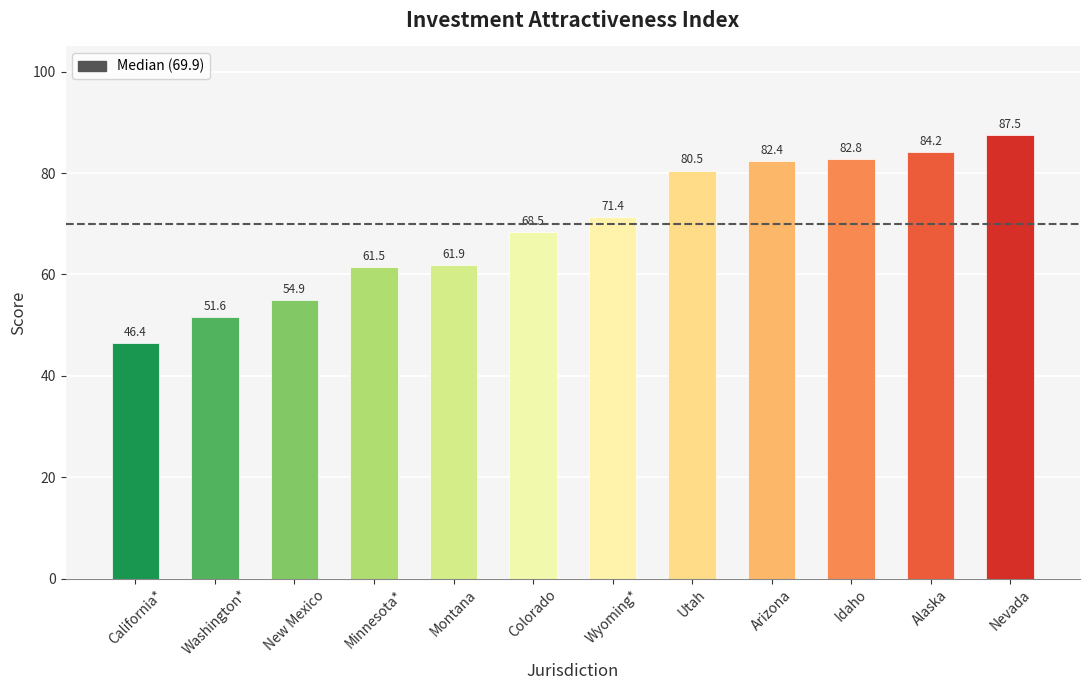

What is the label of the 4th bar from the left?

Minnesota*